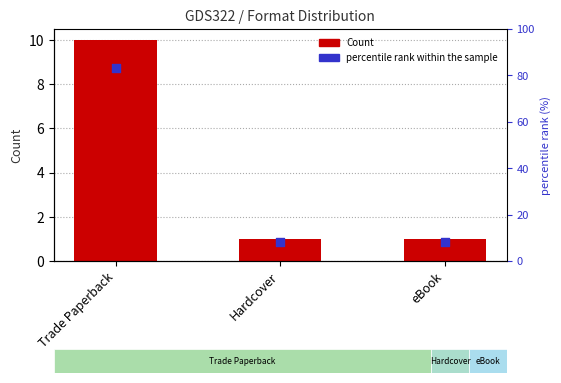

Which series reaches the maximum Y coordinate?

percentile rank within the sample